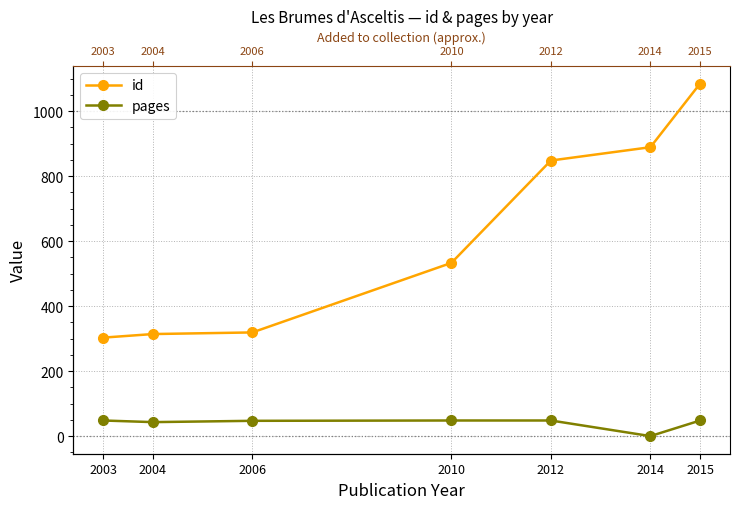

How many values in the pages series are below 48?

3